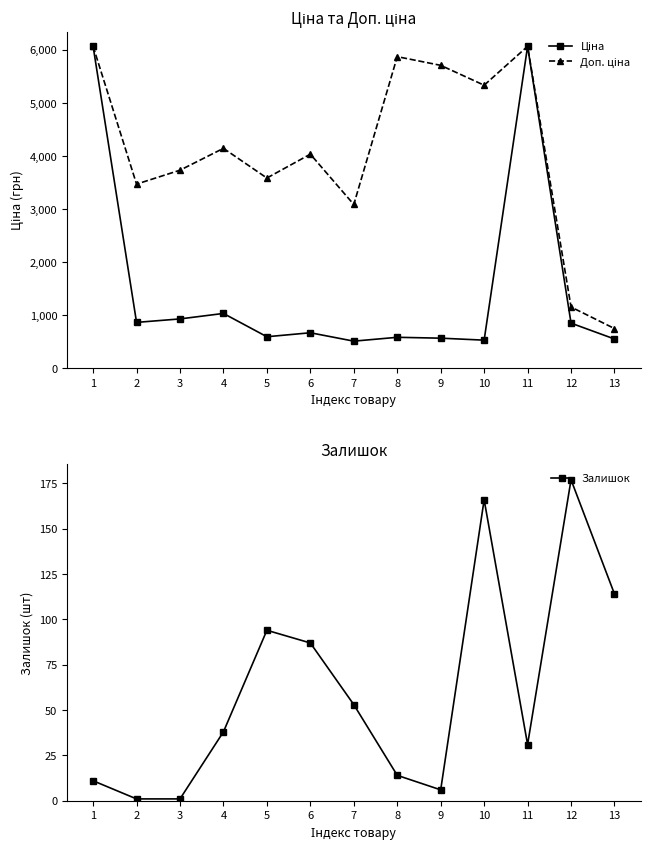

Which has a higher value, 12 or 4?

4